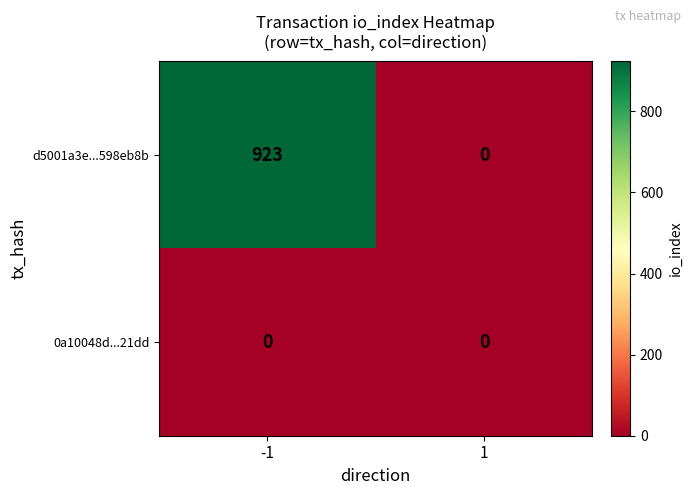

Reading left to right, list all the values displayed in this chart.

d5001a3e...598eb8b: 923	0
0a10048d...21dd: 0	0